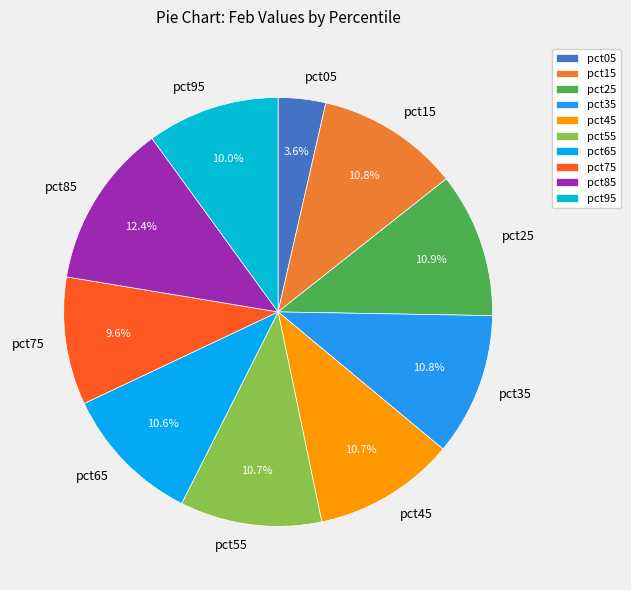

To the nearest percent, what percentage of the pie is pct15?

11%